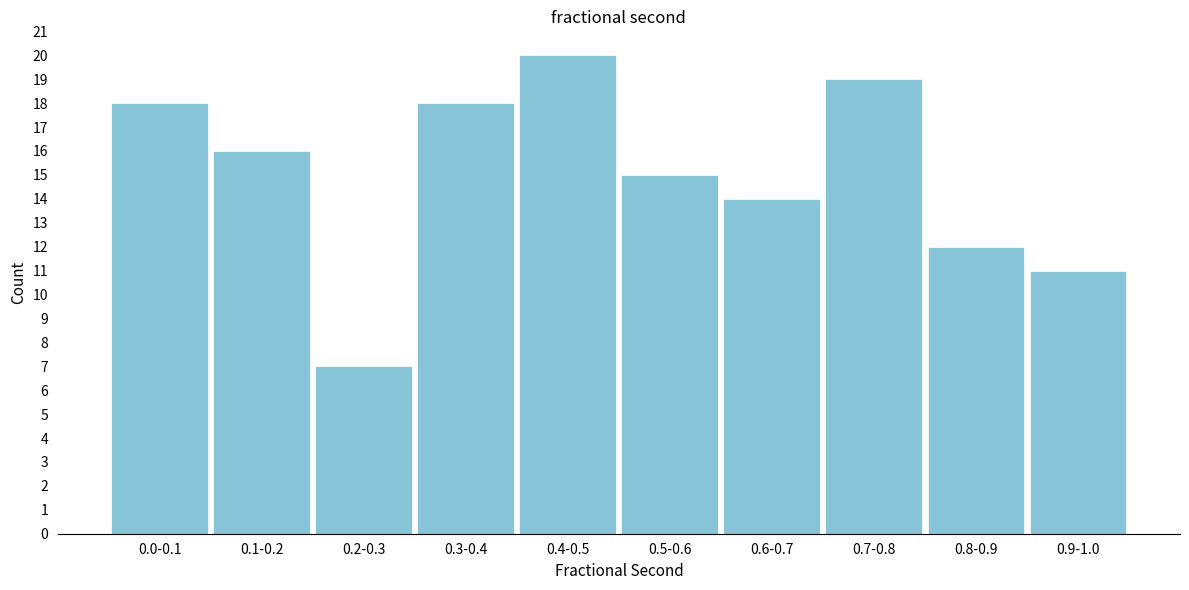

Reading right to left, extract all data points from this chart.

11	12	19	14	15	20	18	7	16	18